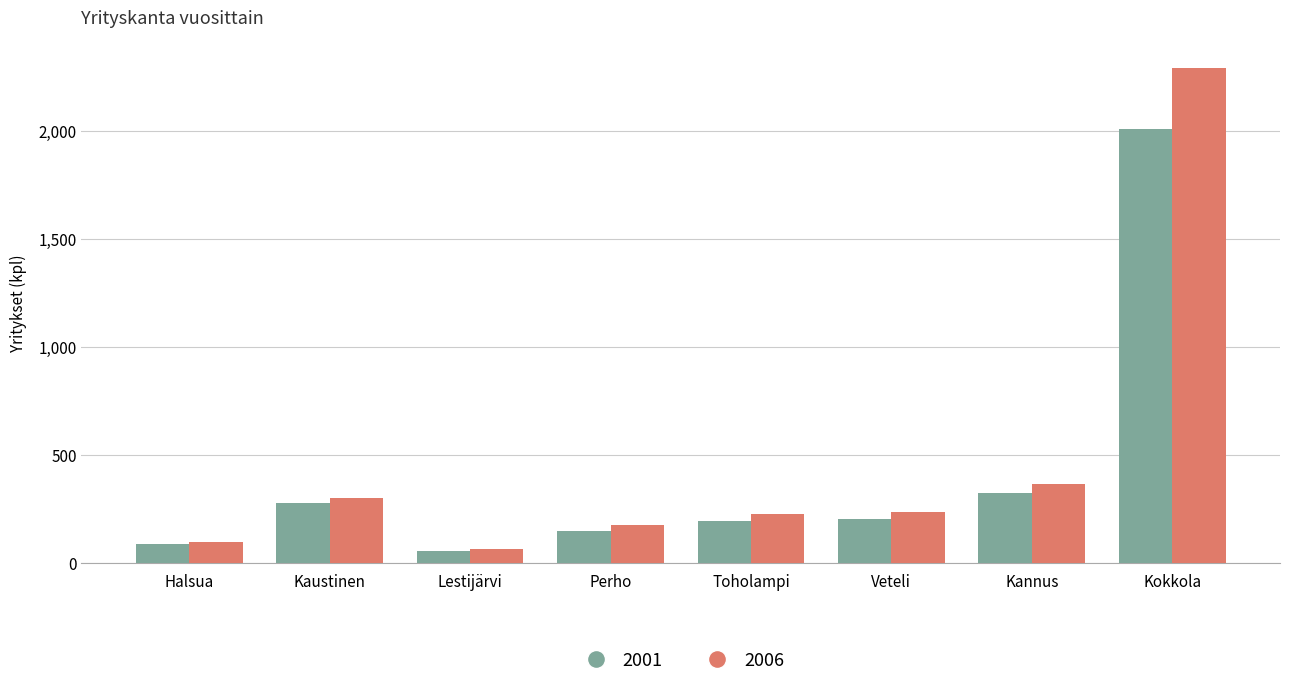

What is the difference between the 2001 values at Kokkola and Lestijärvi?

1958